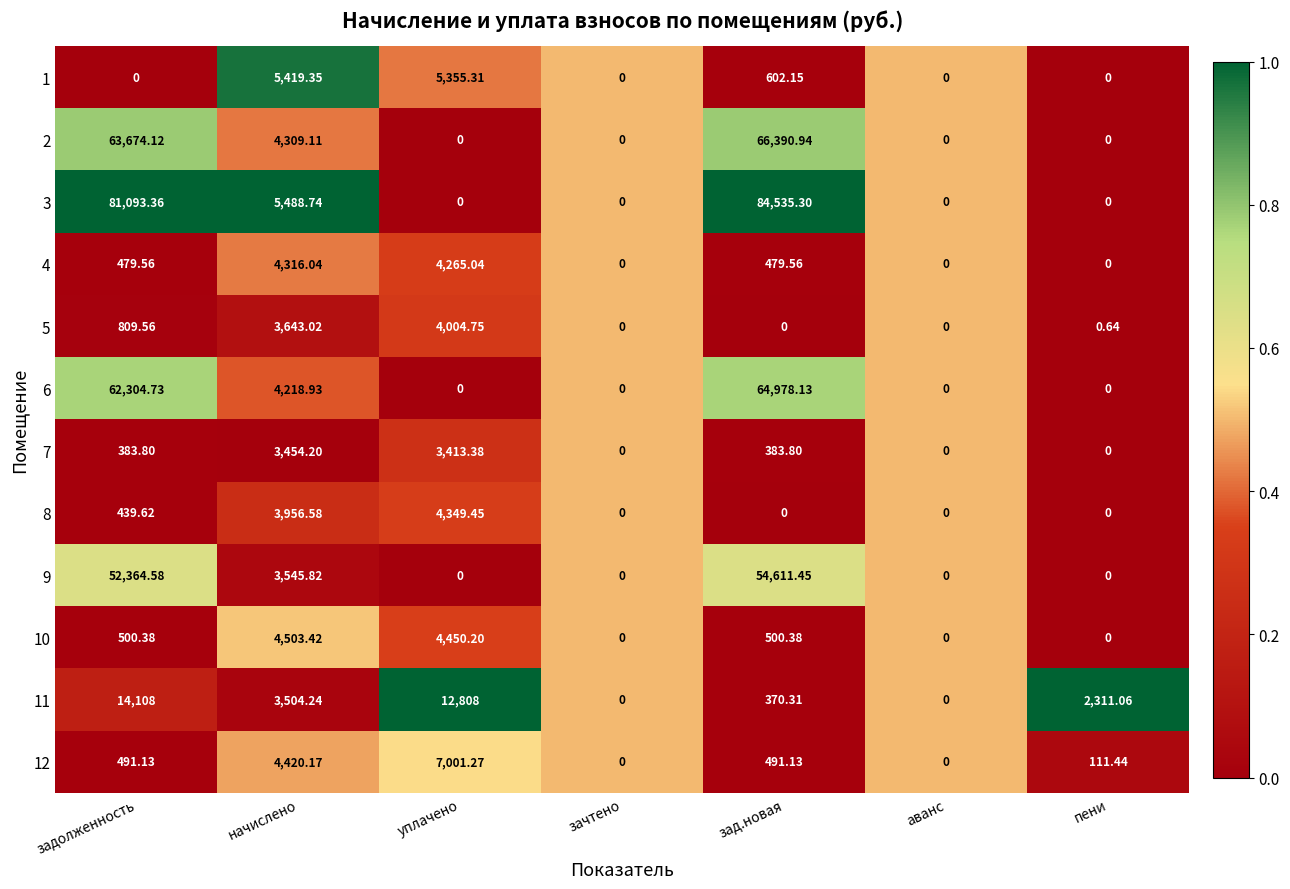

Where is 6 nearest to the value 32489?

начислено